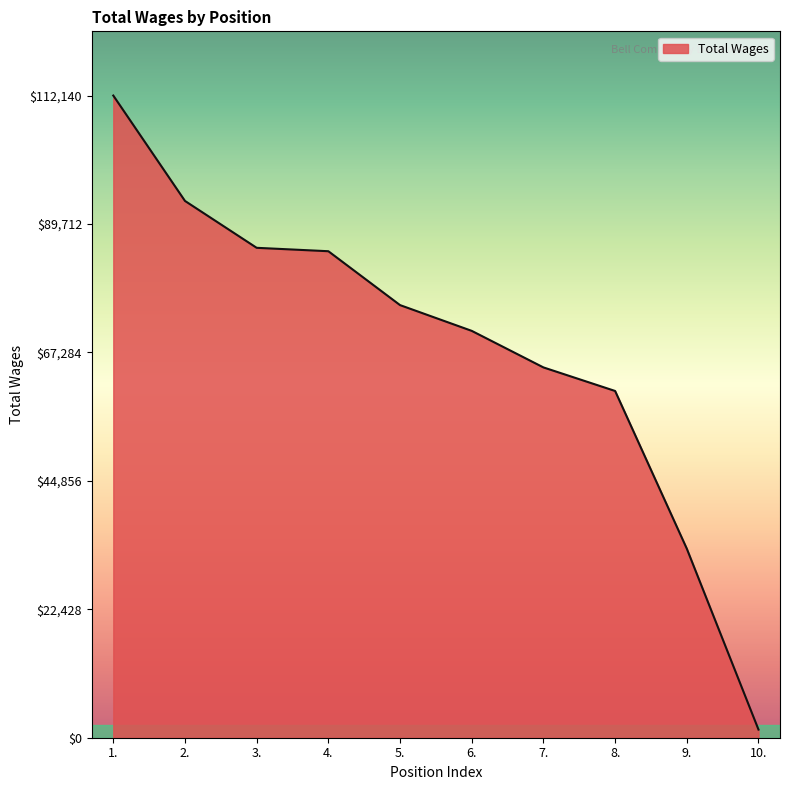

Count the number of data series in this chart.

1